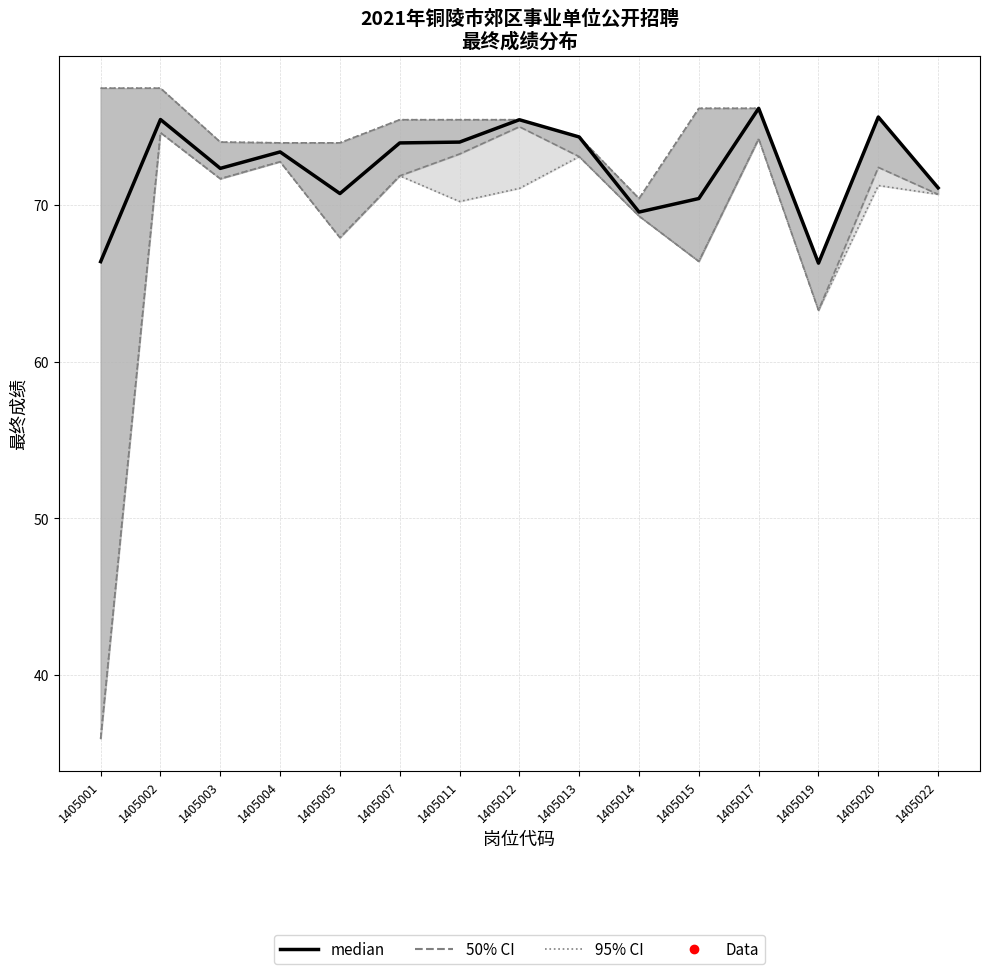

What is the approximate value at 1405019?

66.3